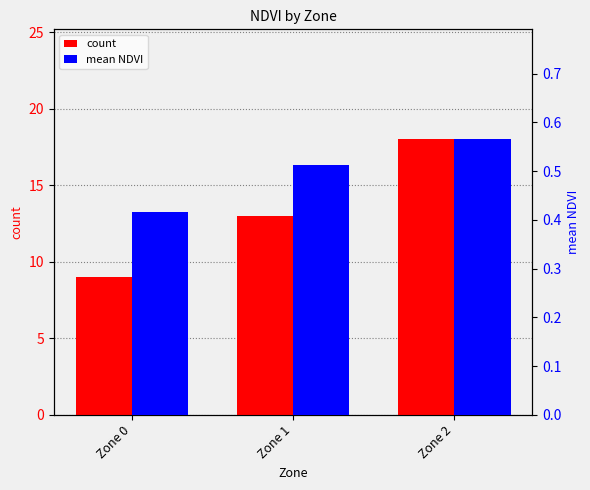

Reading left to right, what are all the values shown in this chart?

count: Zone 0=9.0	Zone 1=13.0	Zone 2=18.0
mean NDVI: Zone 0=0.4	Zone 1=0.5	Zone 2=0.6